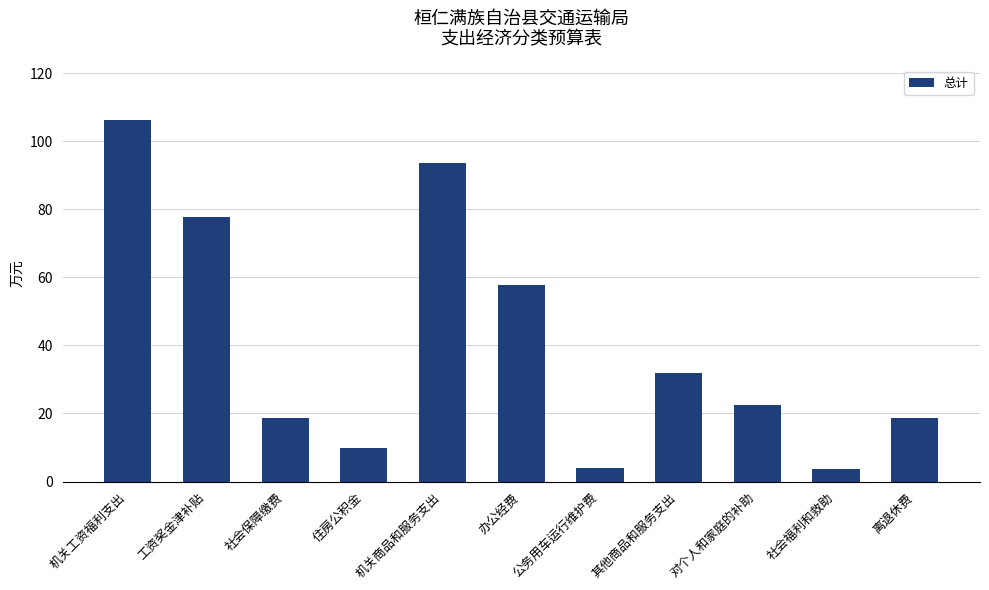

What is the value of the 11th bar from the left?

18.8